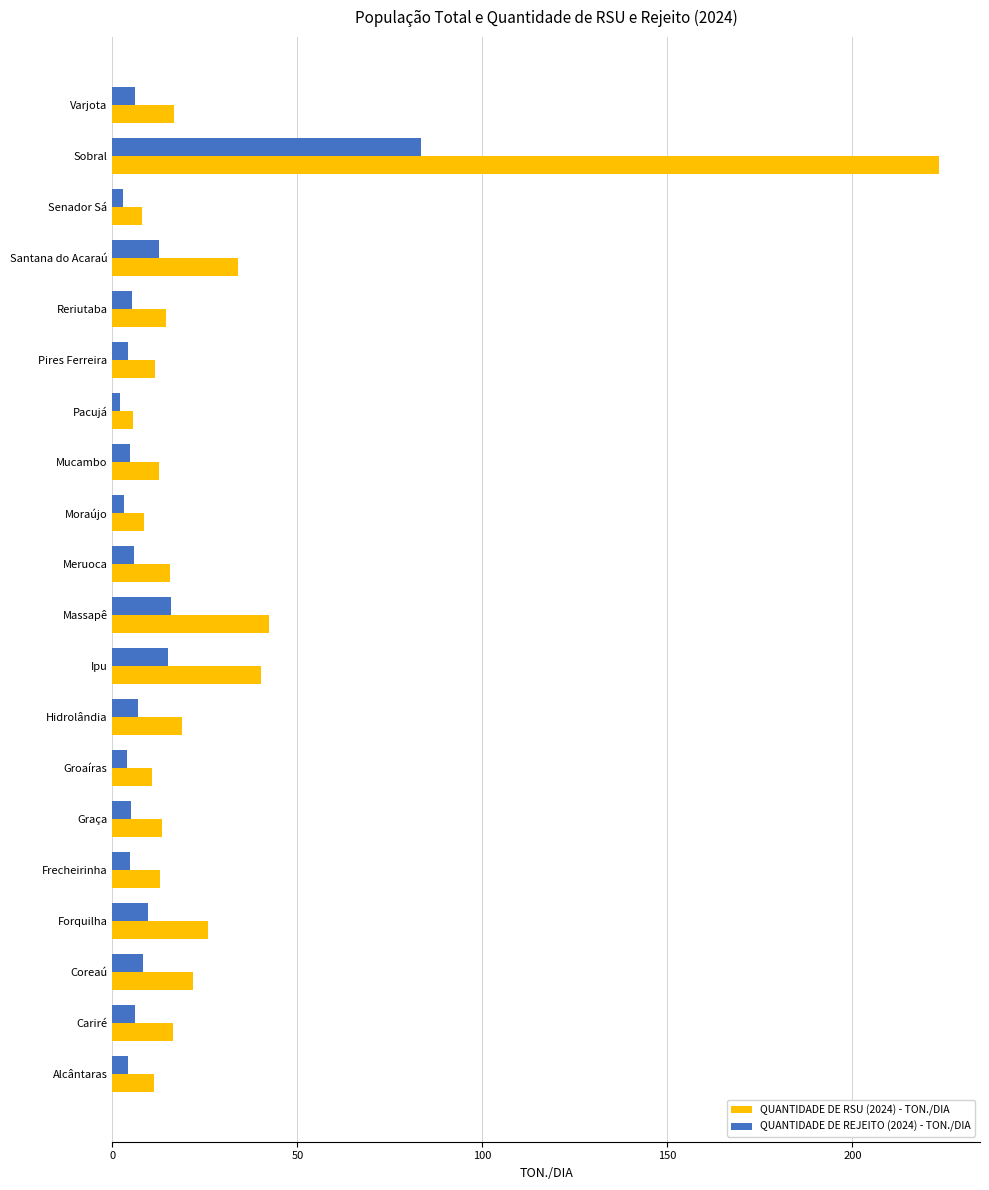

What are all the series names shown in the legend?

QUANTIDADE DE RSU (2024) - TON./DIA, QUANTIDADE DE REJEITO (2024) - TON./DIA